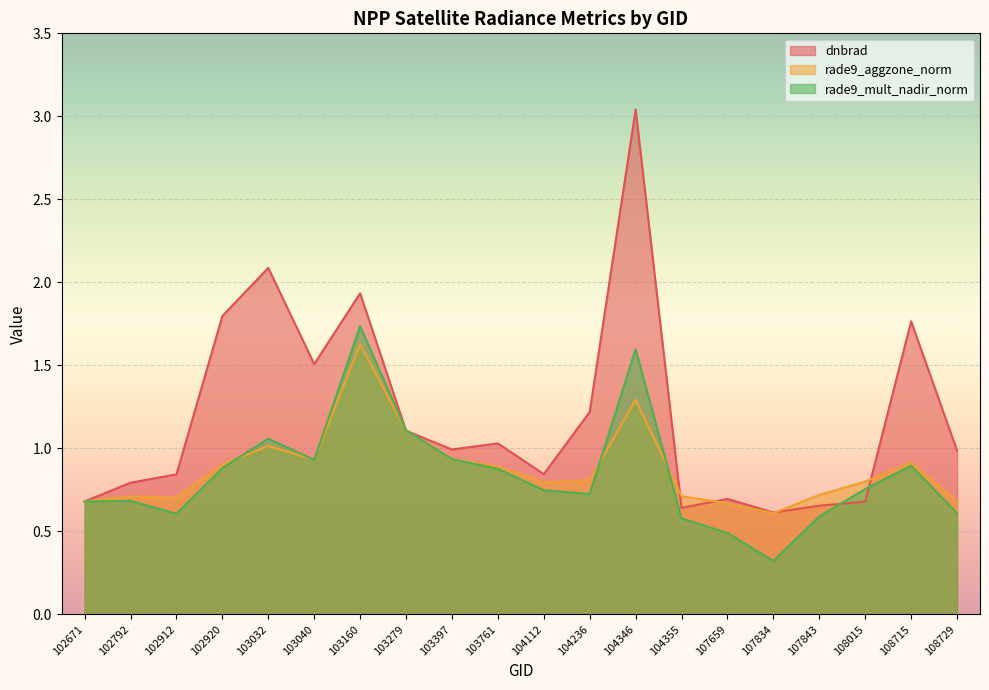

Rank the series by their maximum value, from lowest to highest.

rade9_aggzone_norm, rade9_mult_nadir_norm, dnbrad